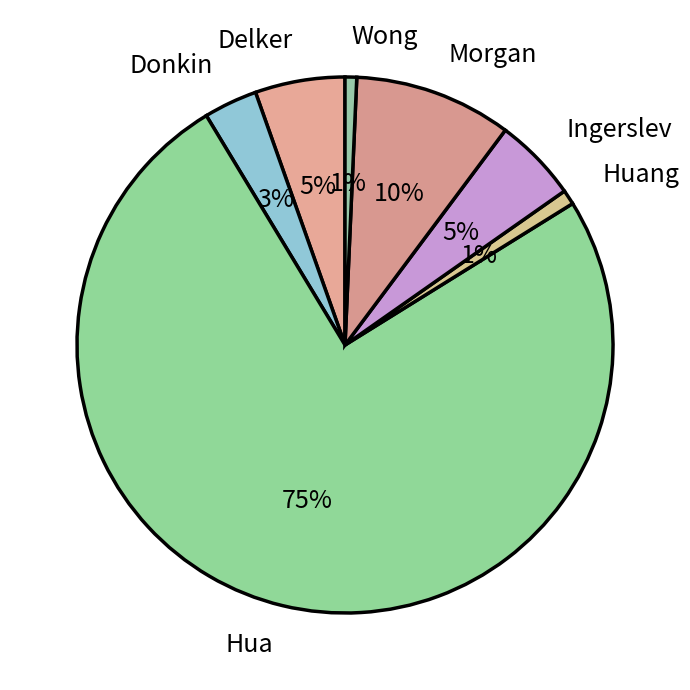

To the nearest percent, what portion does Delker represent?

5%